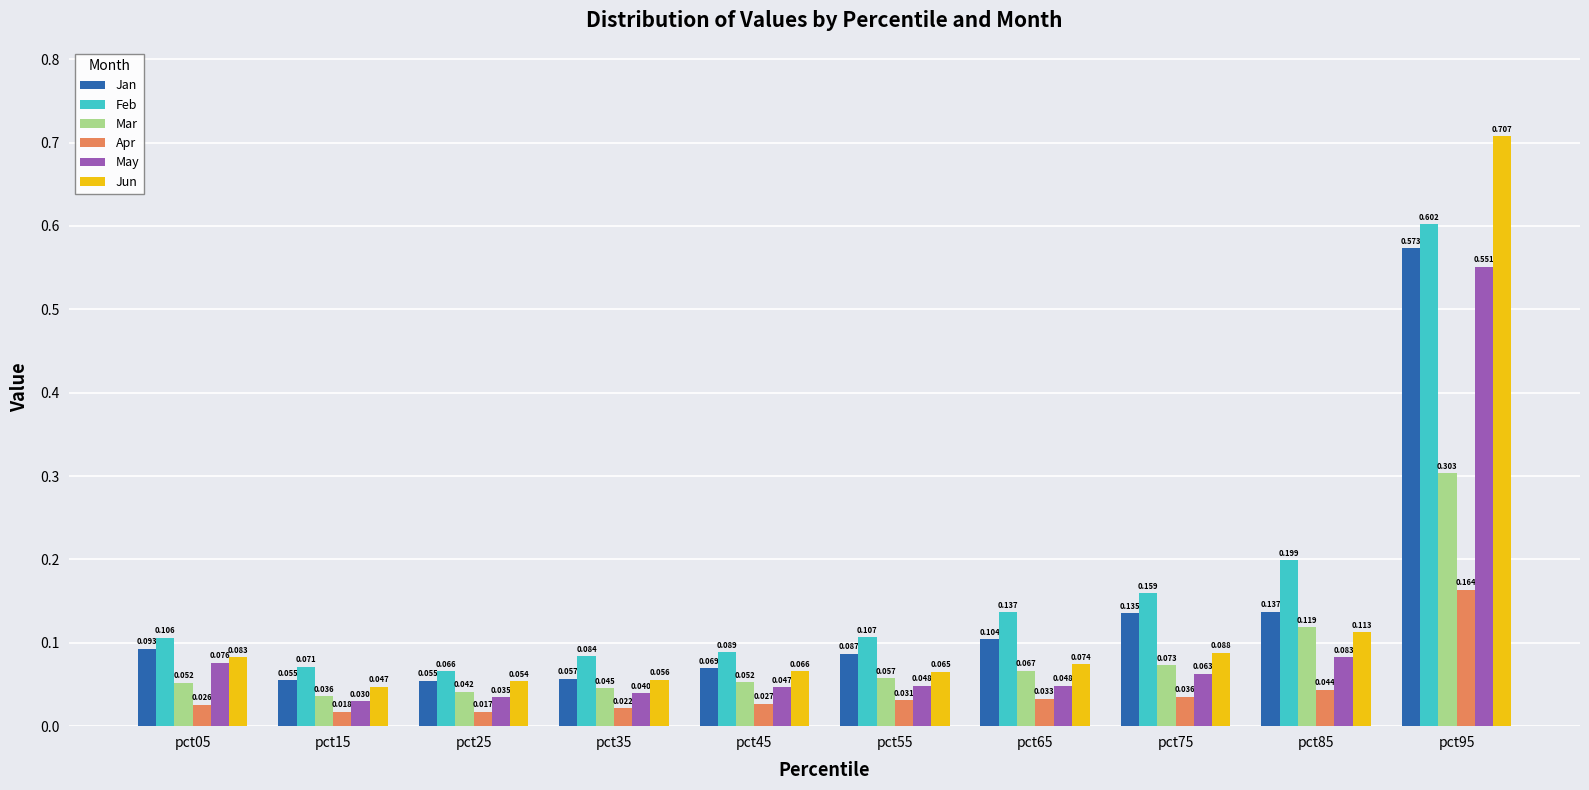

Is the value of Jun at pct65 greater than the value of May at pct05?

No